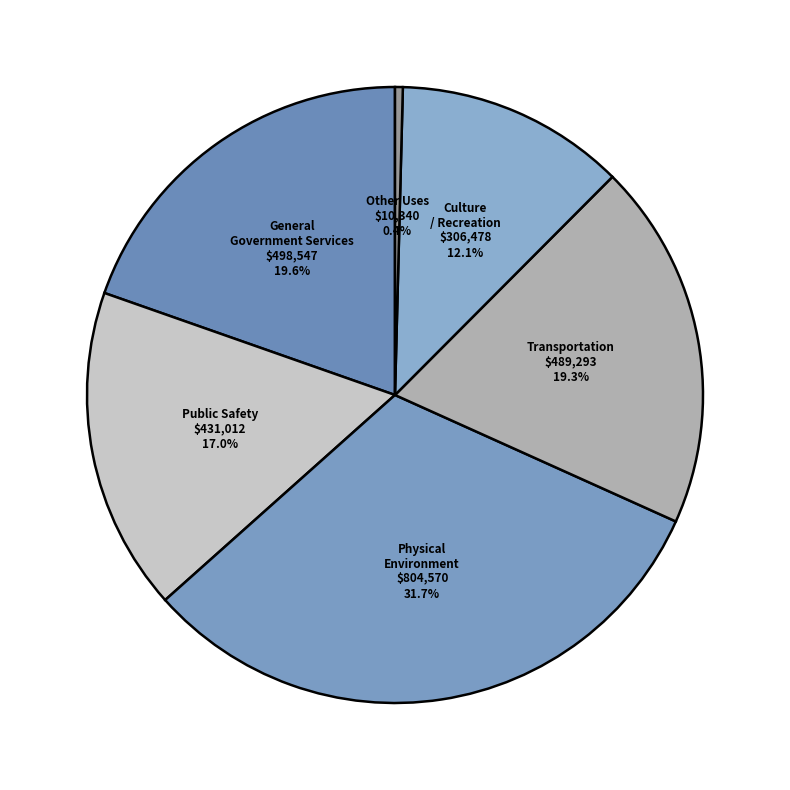

True or false: Culture / Recreation accounts for 12% of the total.

True